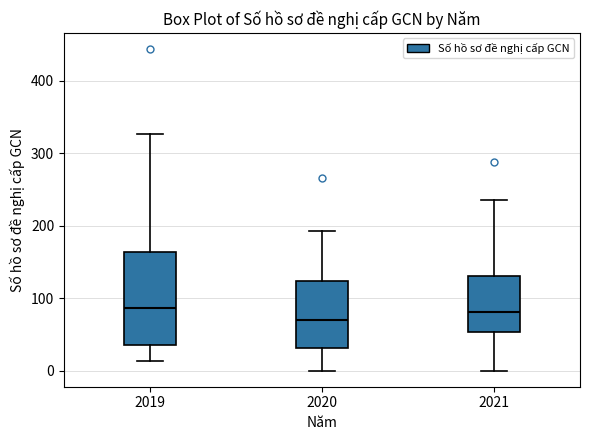

Where does the lower whisker of the box at x = 2021 end on the y-axis? The values are not printed on the chart, so give them approximately, as read against the axis.

0